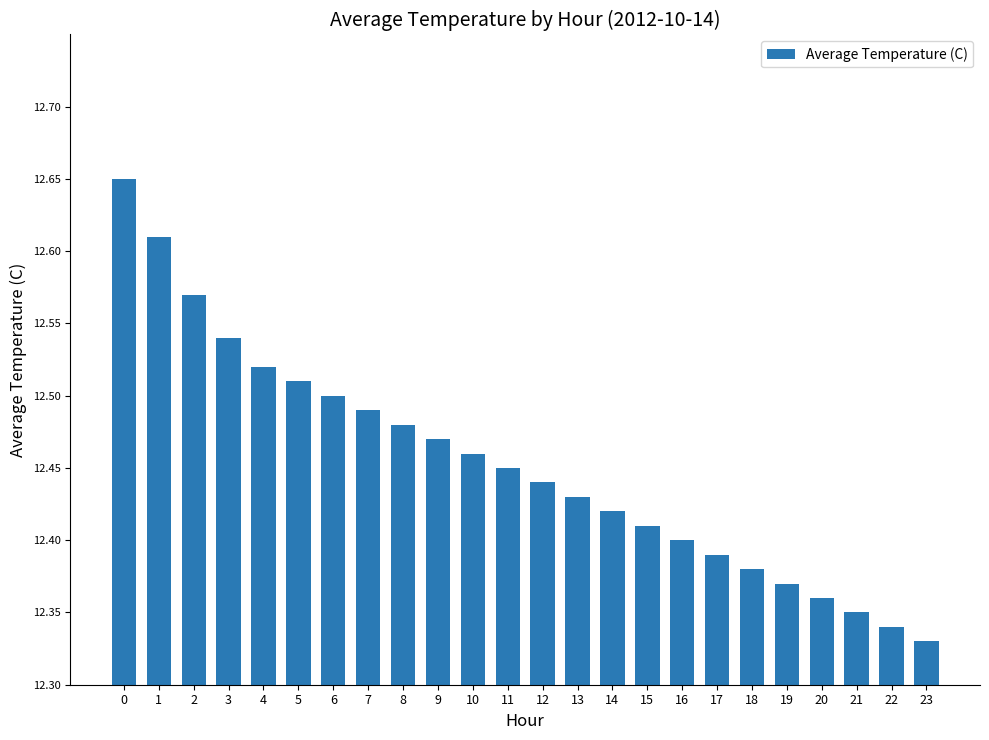

What is the sum of the values at 19 and 8?

24.9